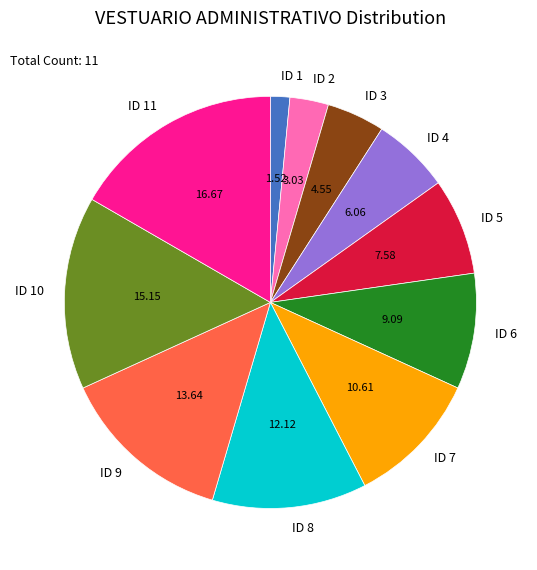

Is the sum of ID 1 and ID 5 greater than half?

No